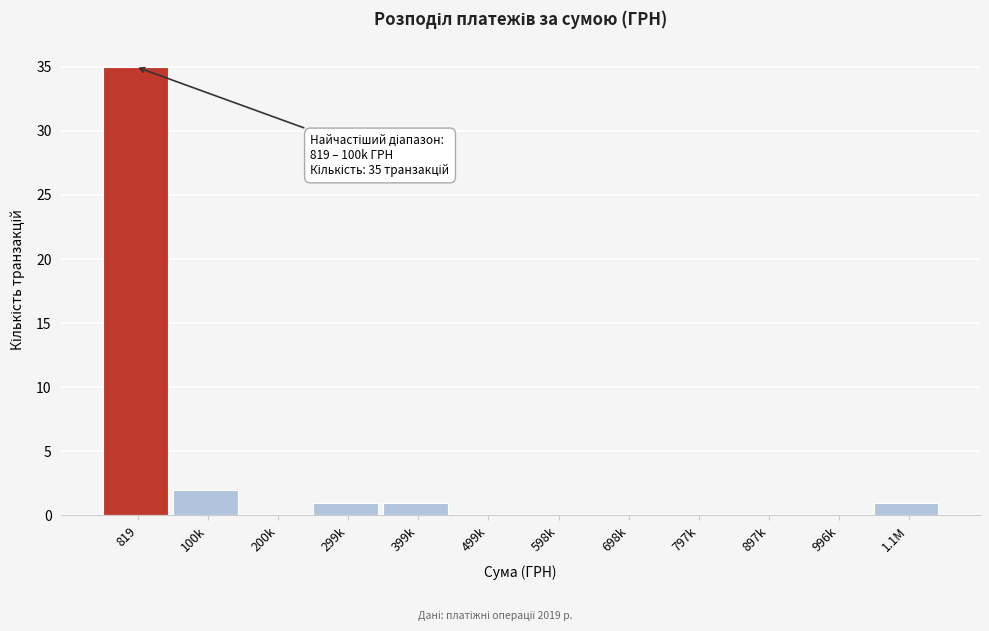

Reading left to right, list all the values displayed in this chart.

819=35	100k=2	200k=0	299k=1	399k=1	499k=0	598k=0	698k=0	797k=0	897k=0	996k=0	1.1M=1